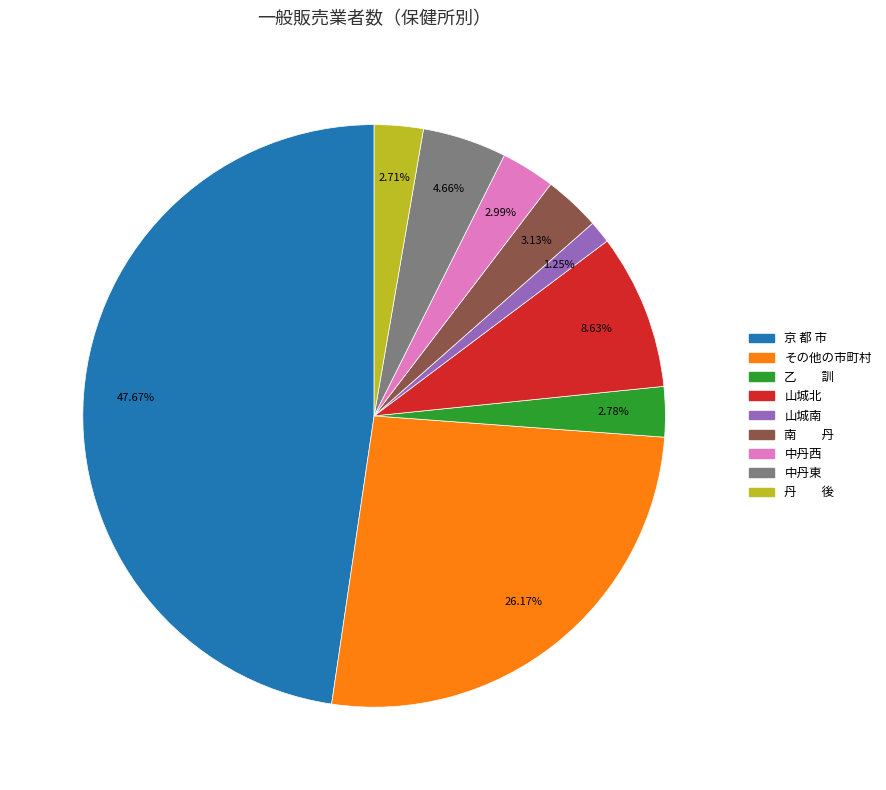

What percentage is the 山城北 slice, to the nearest percent?

9%